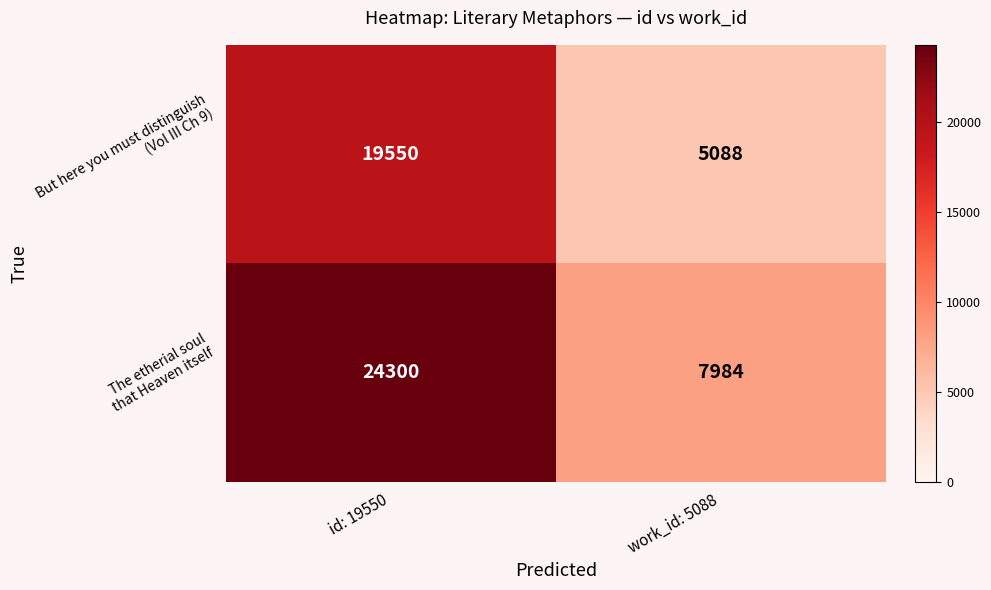

What is the maximum value shown in the chart?

24300